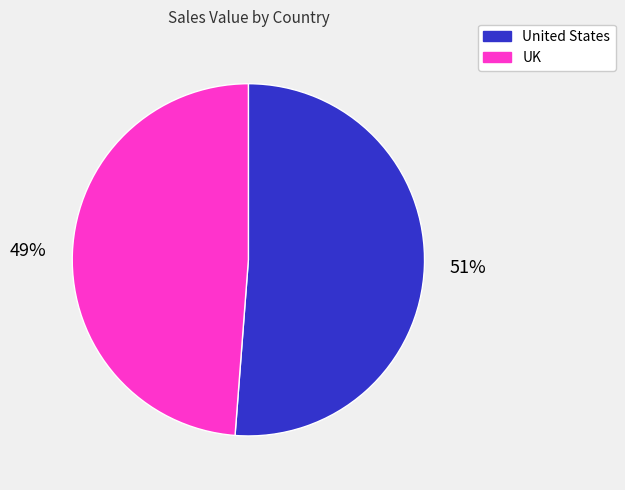

How many slices are in this pie chart?

2